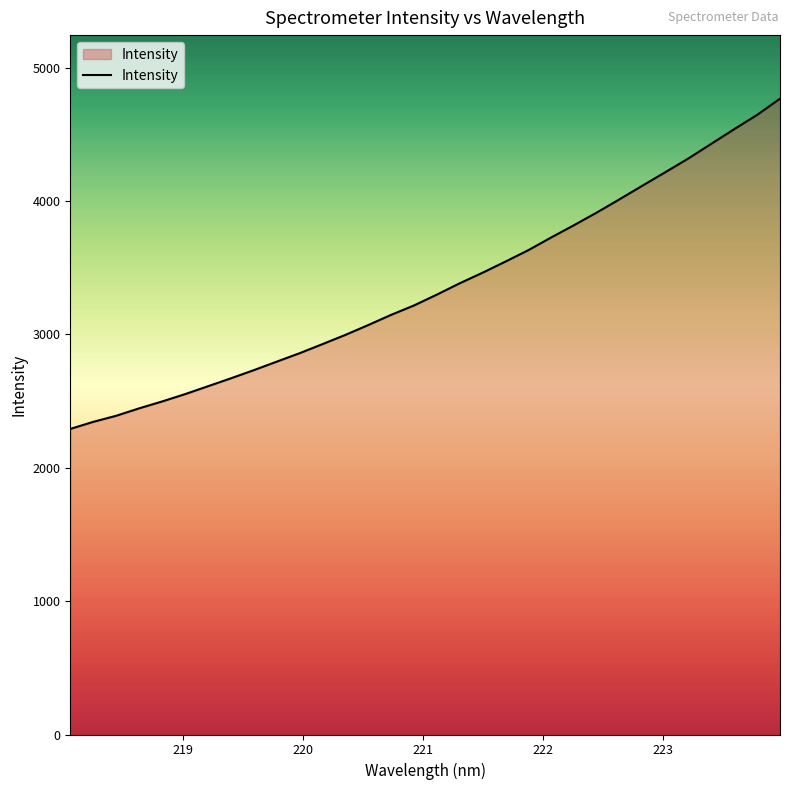

What is the minimum value shown in the chart?

2290.9